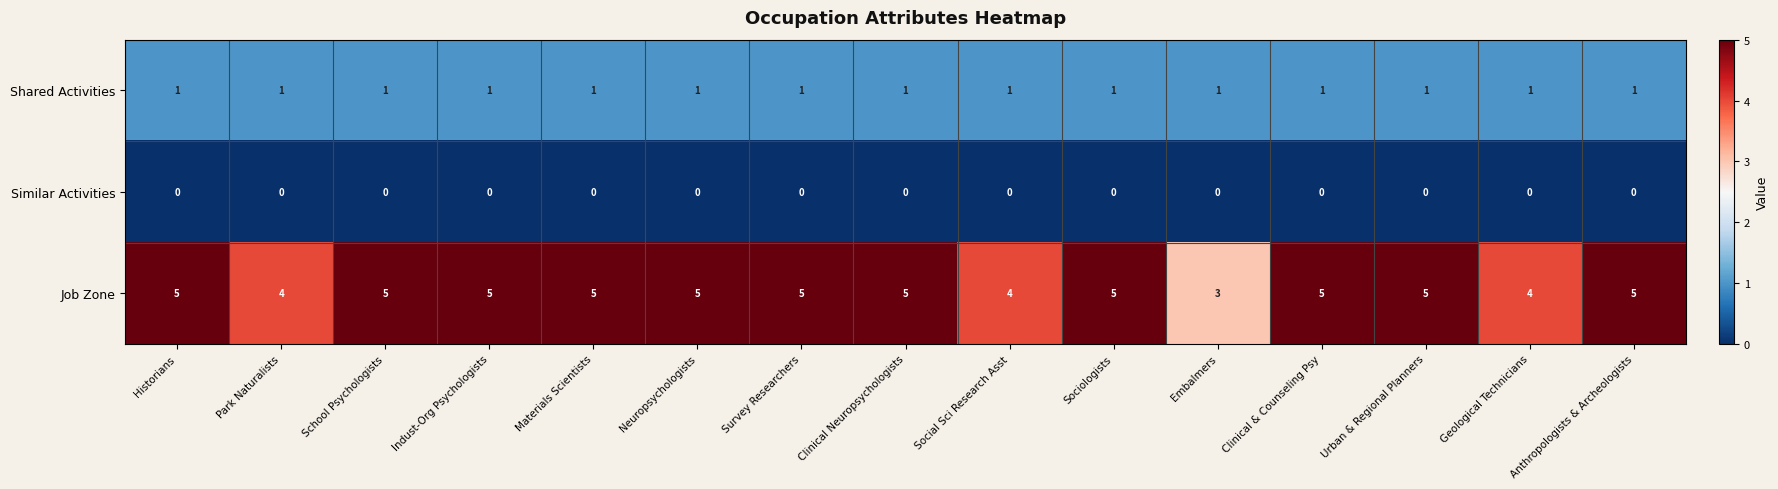

Which series has the largest total across all categories?

Job Zone